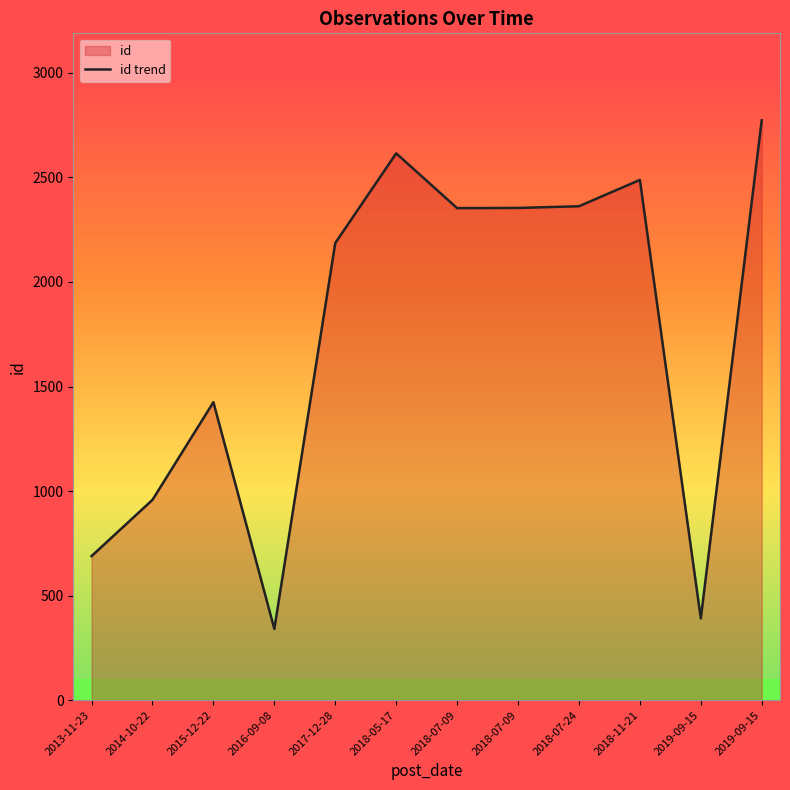

What is the difference between the maximum and minimum values?

2432